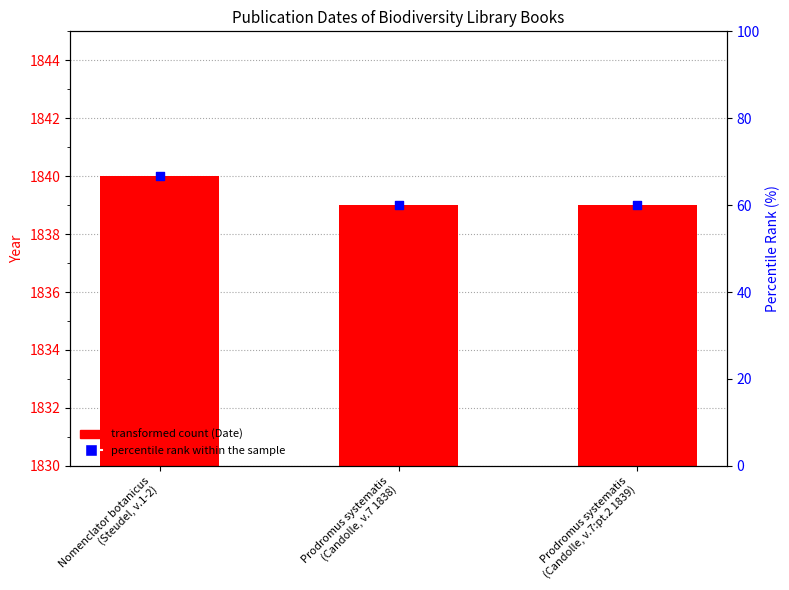

At how many categories does at least one series exceed 1303?

3